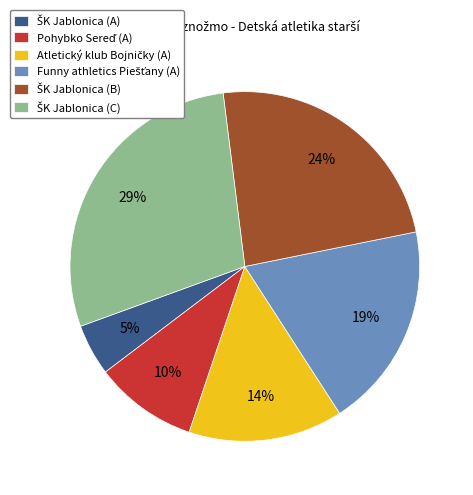

How many segments does this pie chart have?

6